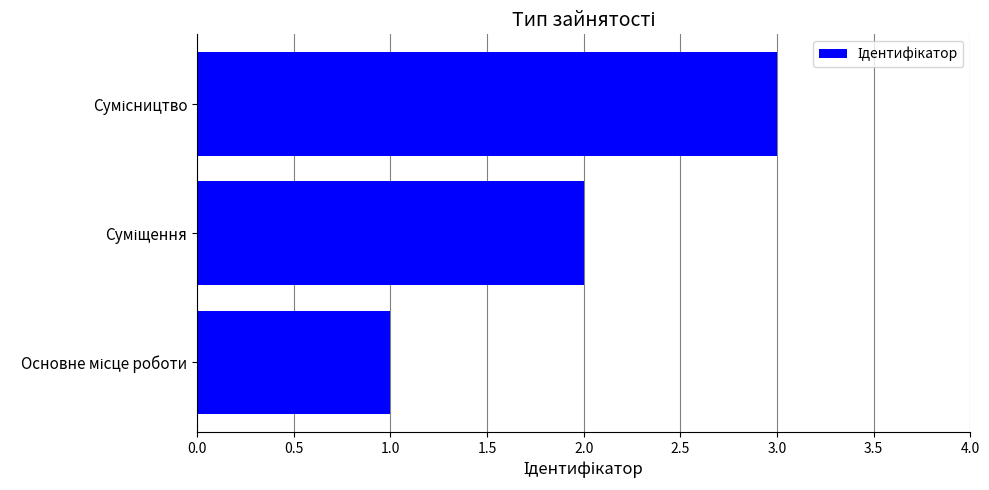

What is the greatest value displayed?

3